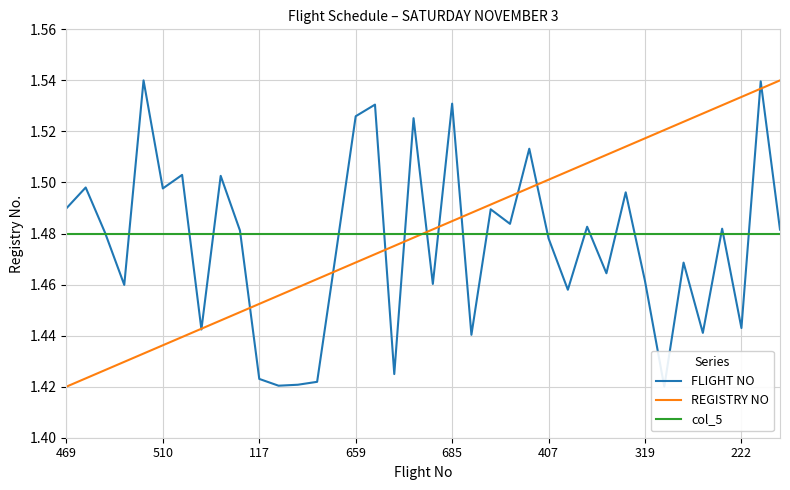

What is the sum of all REGISTRY NO values?

56.2